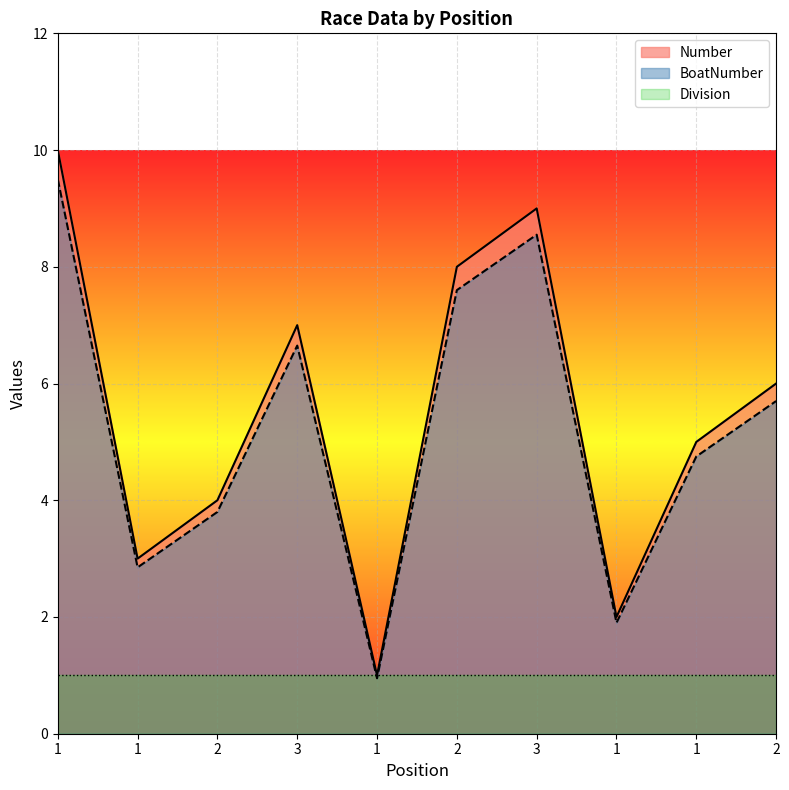

Is it true that Division equals 1 at 3?

True